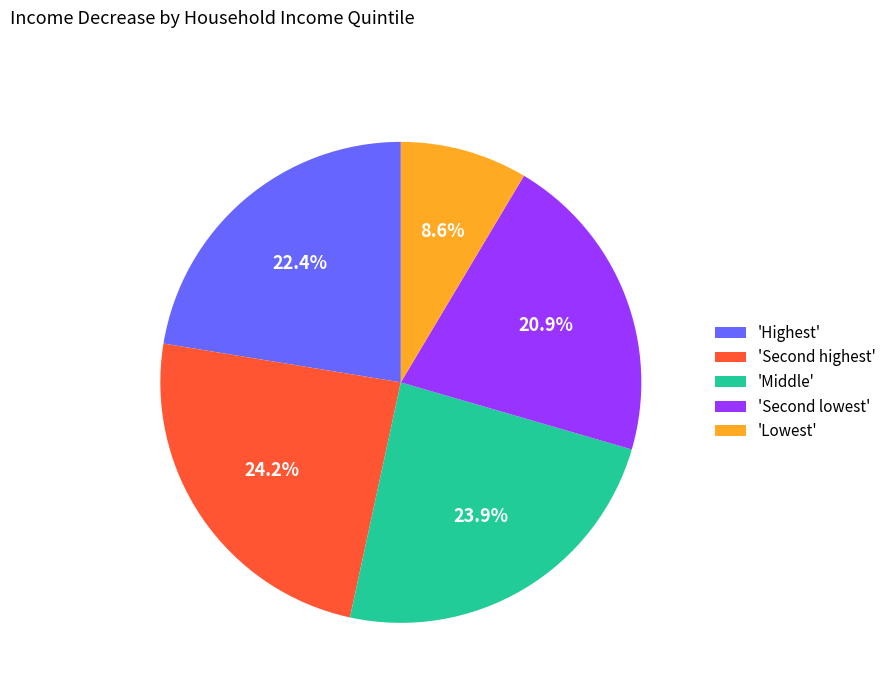

How many segments does this pie chart have?

5